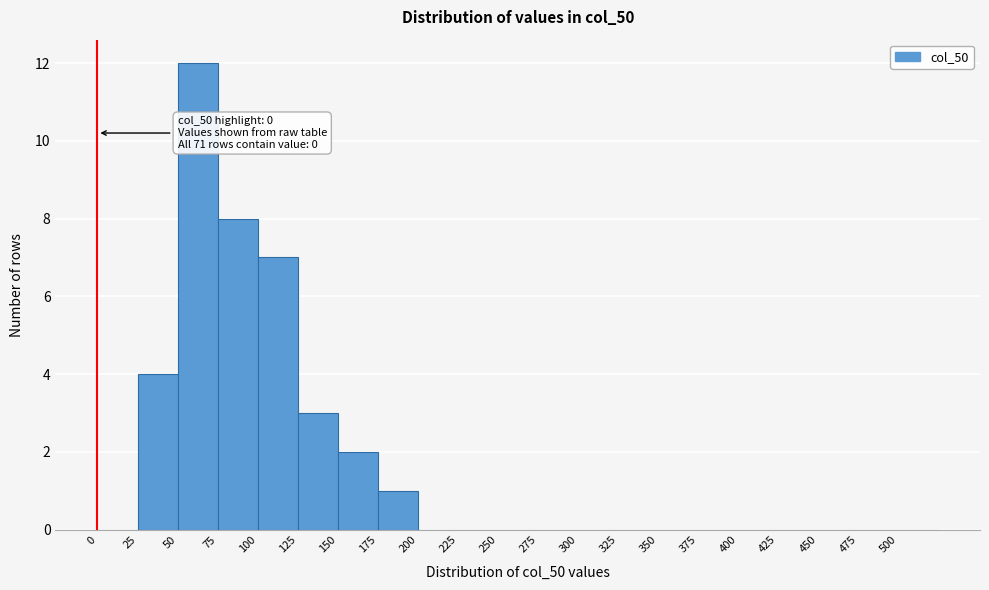

Over which range of the x-axis is the bar tallest?

50 to 75